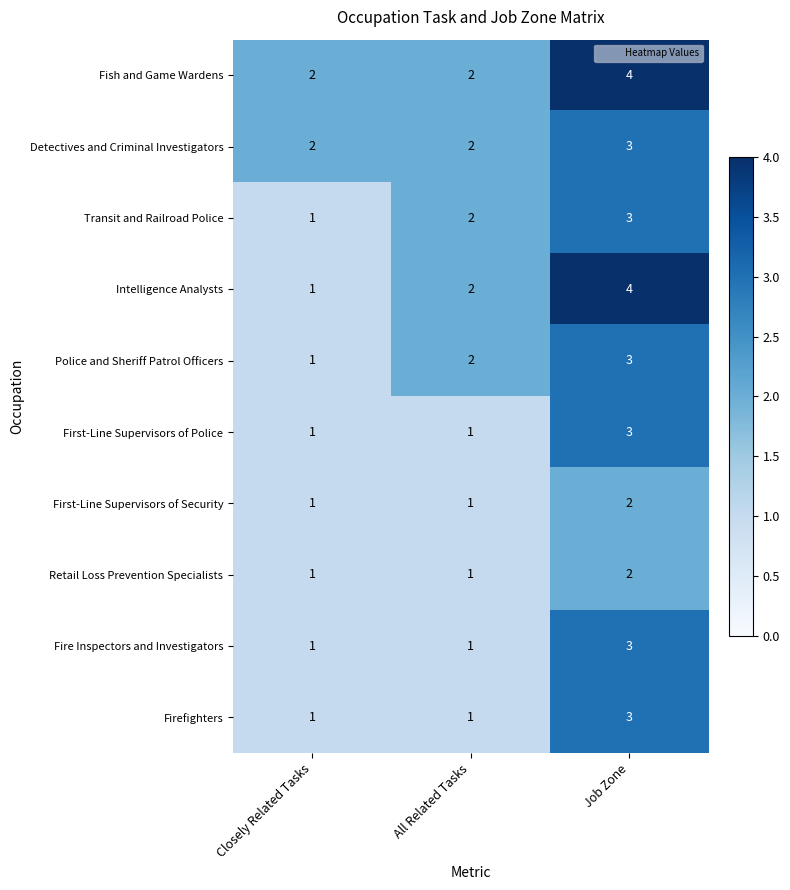

At how many categories does at least one series exceed 3?

1